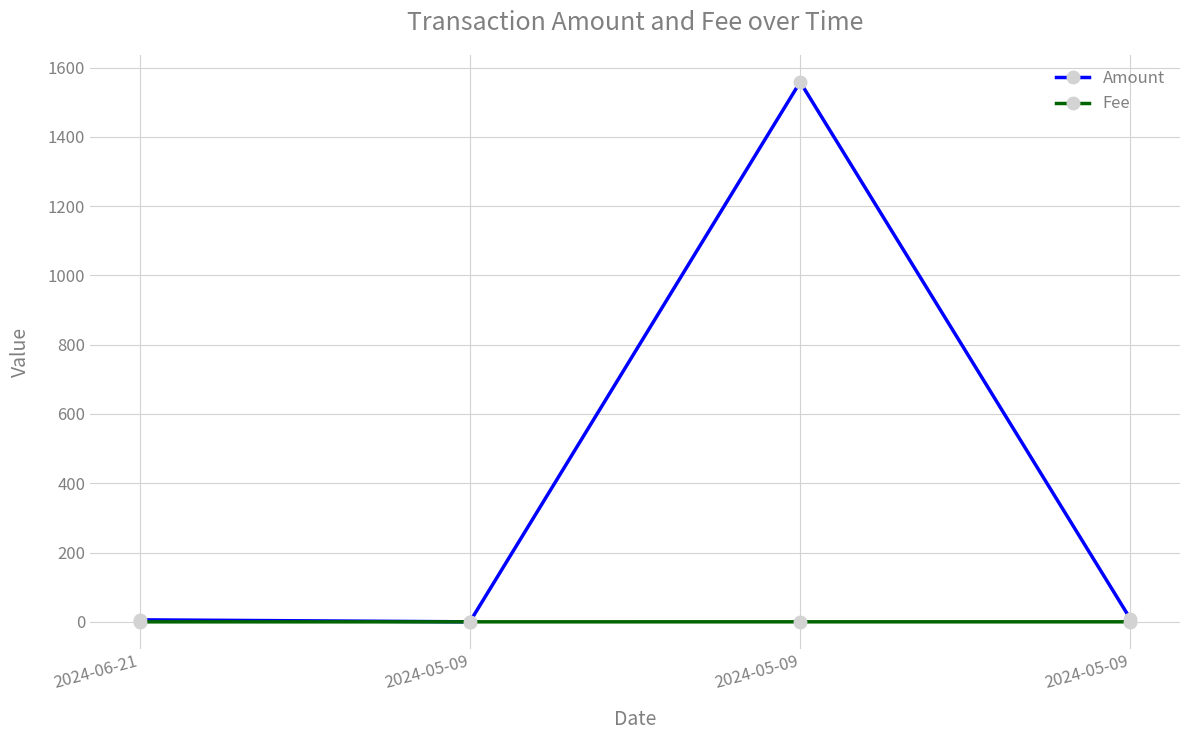

How many categories are shown in the chart?

4